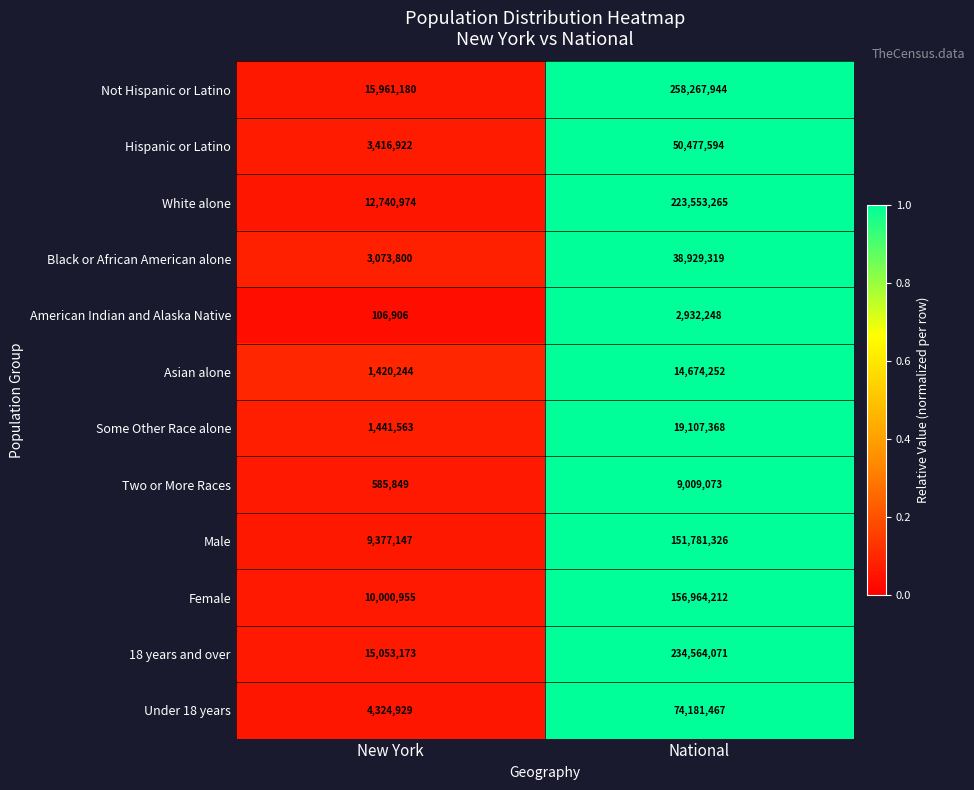

At which category does the chart reach its minimum across all series?

New York